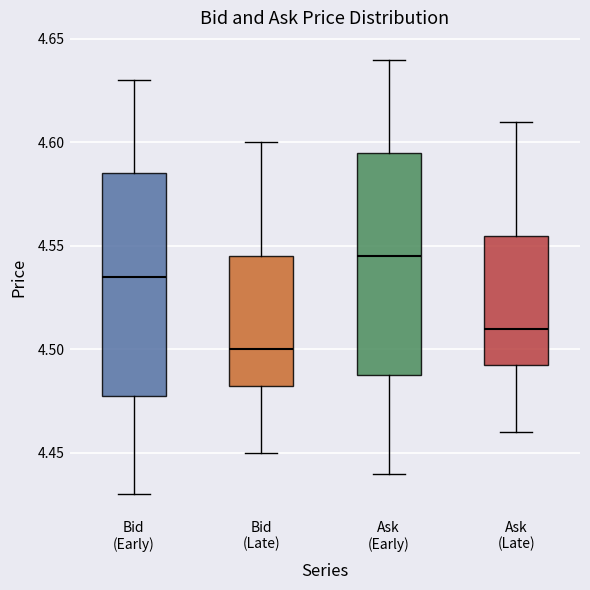

Where does the median line of the box for Bid (Early) sit on the y-axis? The values are not printed on the chart, so give them approximately, as read against the axis.

4.535